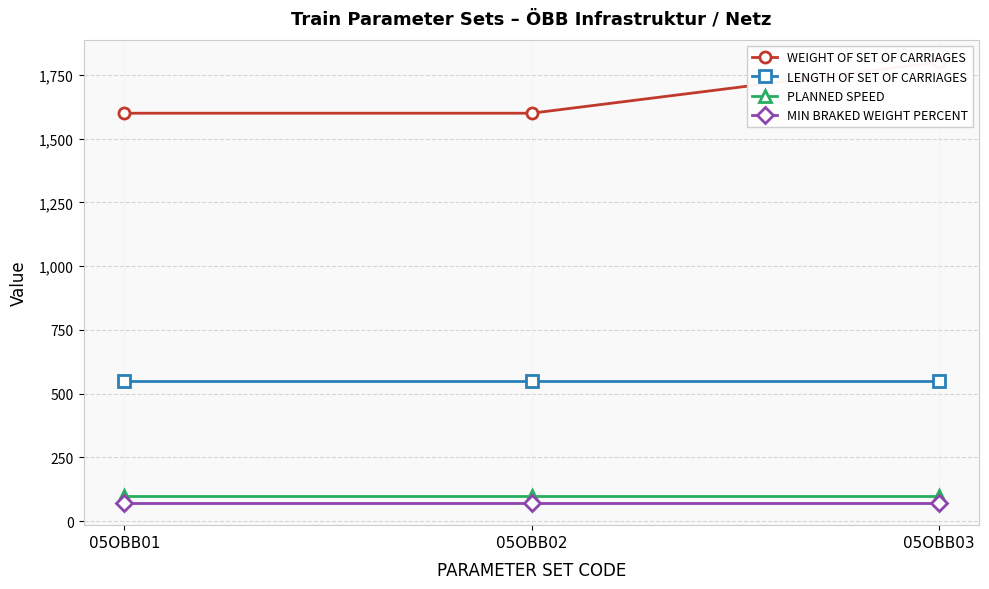

Which series has the largest total across all categories?

WEIGHT OF SET OF CARRIAGES